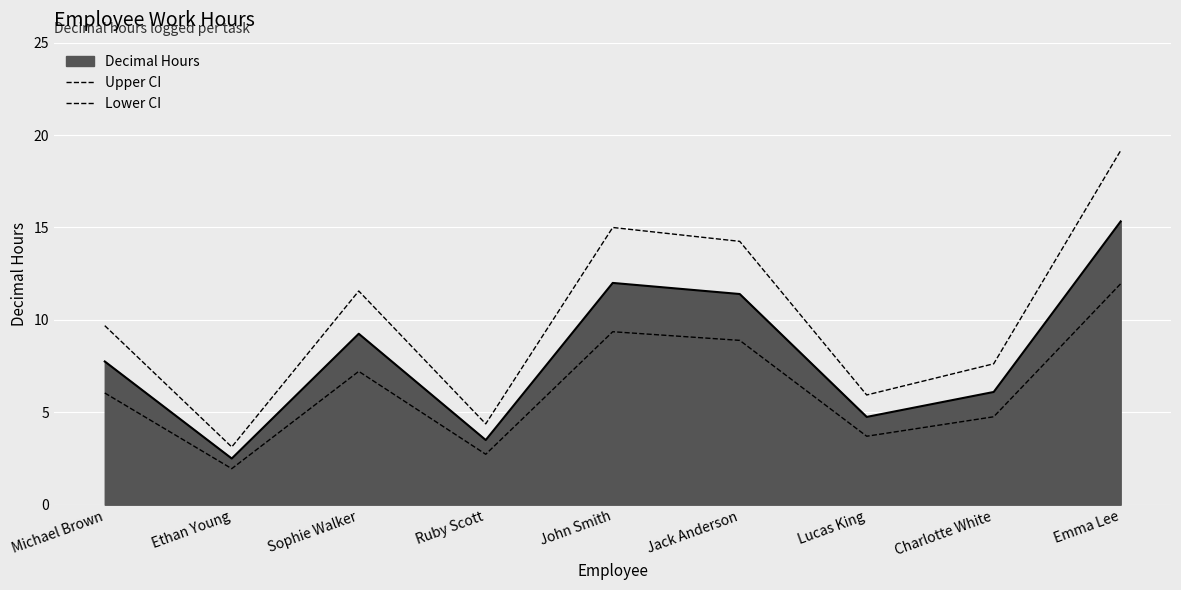

True or false: Upper CI has a value of 14.2 at Jack Anderson.

True